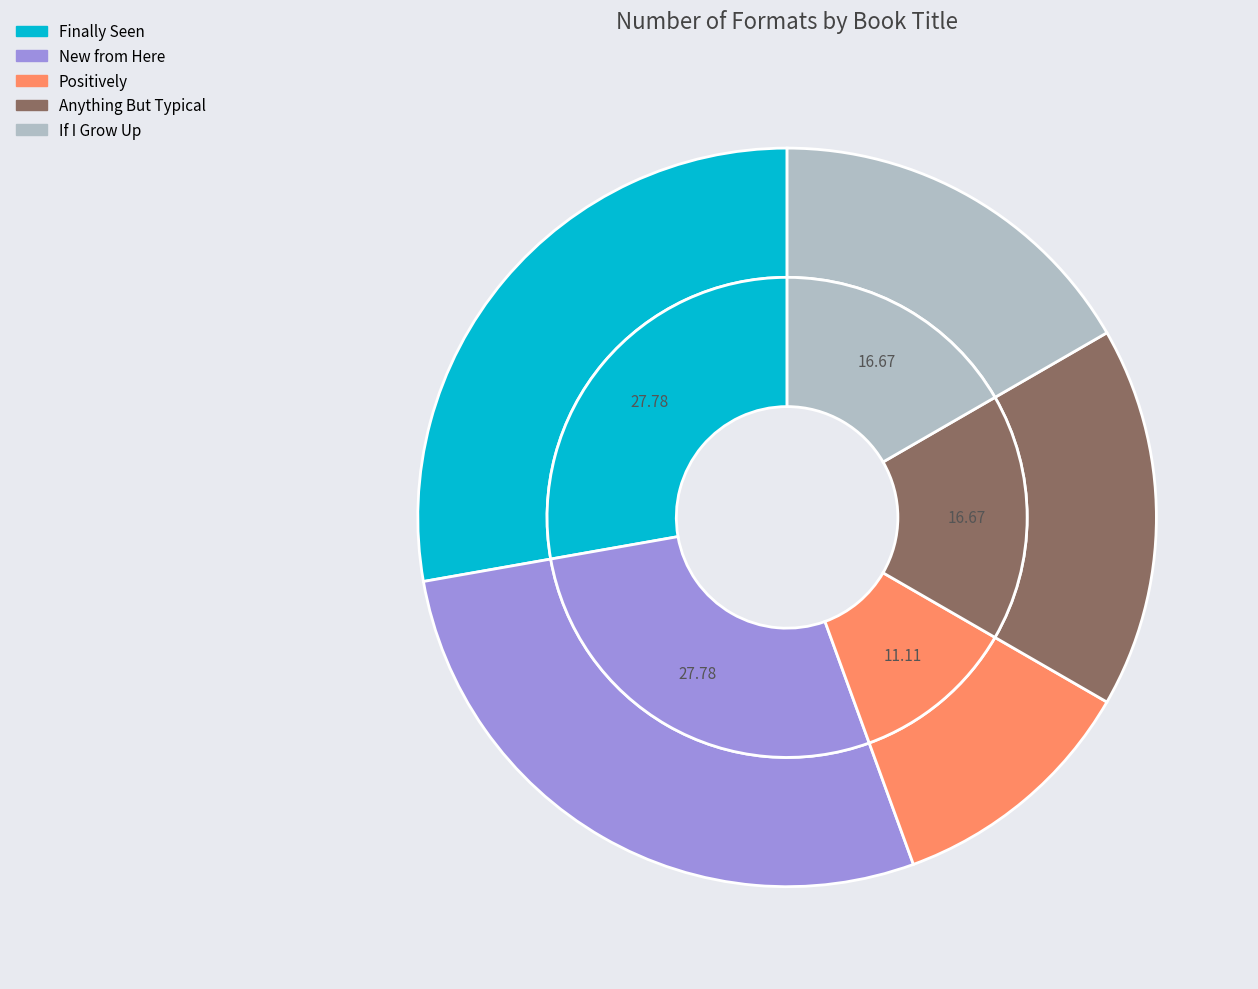

What is the total percentage of If I Grow Up and New from Here?

44.4%